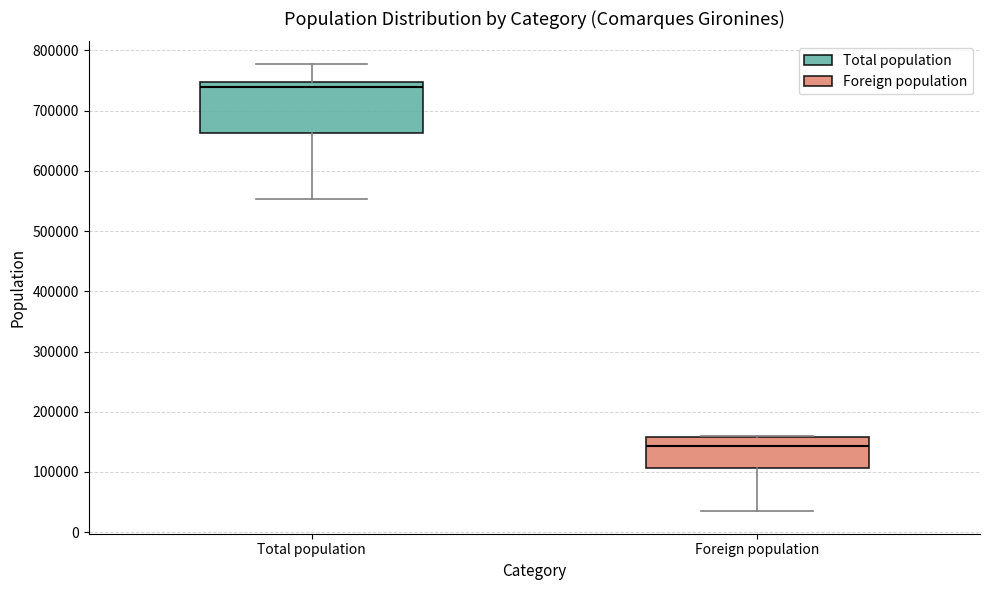

Which box is the tallest, from its lower edge to its upper edge?

Total population